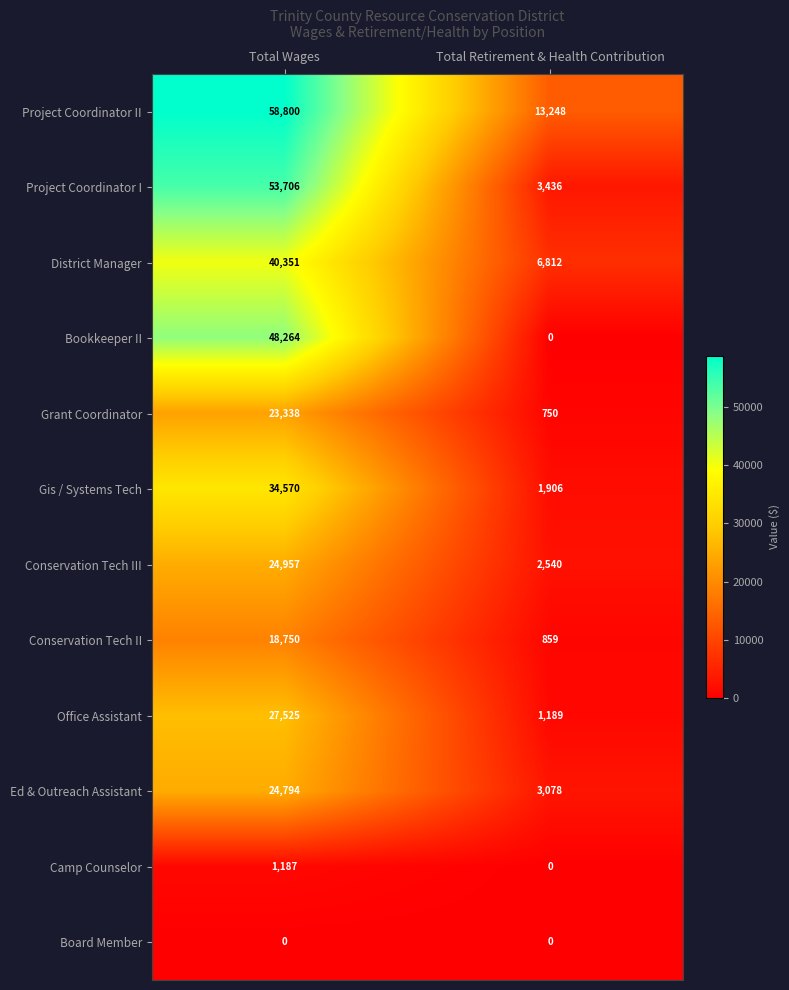

Which series has the largest total across all categories?

Project Coordinator II